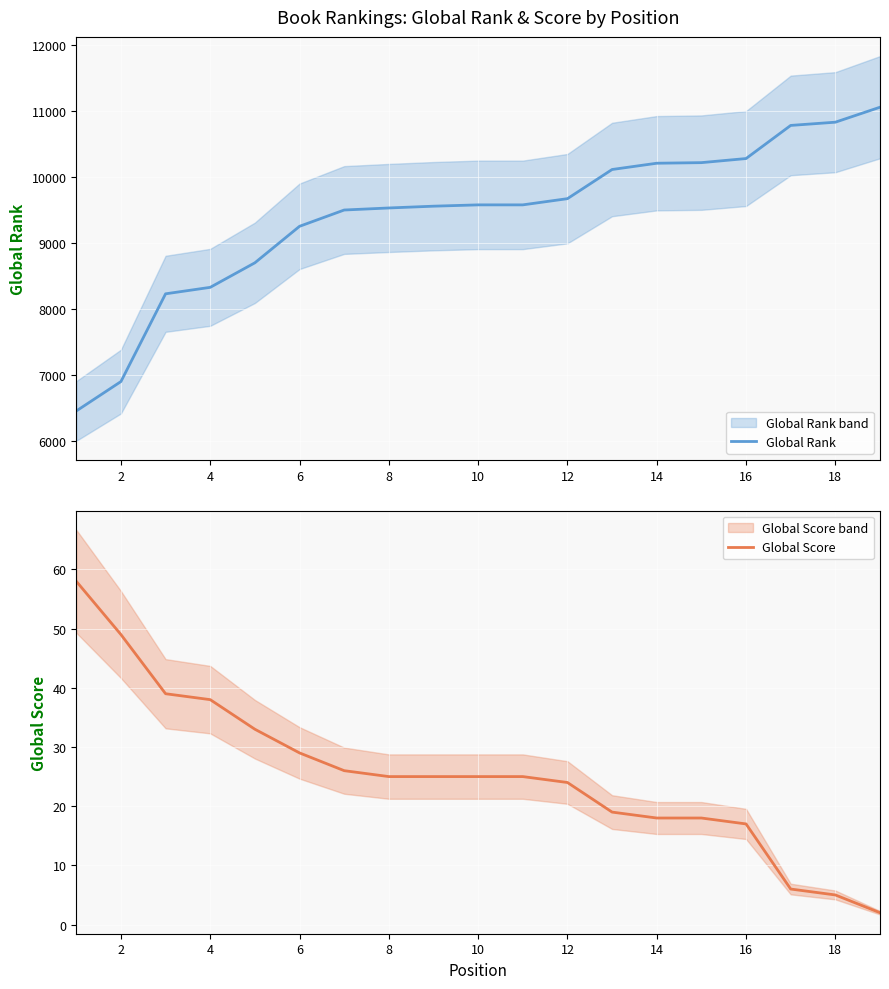

How many lines are shown in the chart?

2